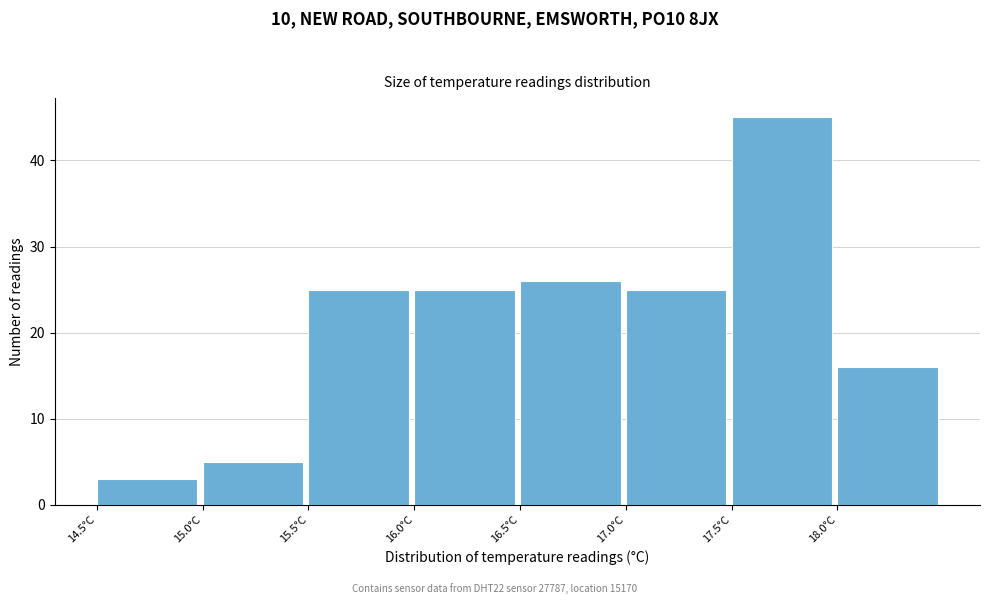

What is the height of the bar covering 18.0 to 18.5 on the x-axis? The values are not printed on the chart, so give them approximately, as read against the axis.

16